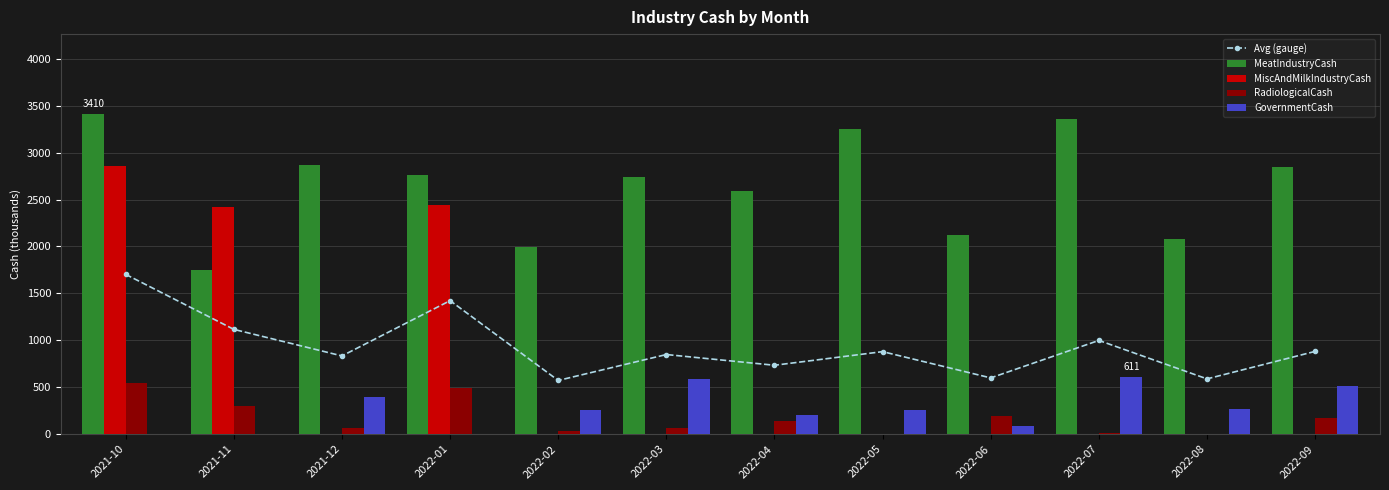

Reading right to left, list all the values displayed in this chart.

Avg (gauge): 2022-09=881.7	2022-08=588.8	2022-07=998.7	2022-06=599.2	2022-05=879.2	2022-04=734.0	2022-03=848.3	2022-02=572.1	2022-01=1422.7	2021-12=833.6	2021-11=1116.5	2021-10=1702.7
MeatIndustryCash: 2022-09=2842.2	2022-08=2077.0	2022-07=3364.0	2022-06=2120.4	2022-05=3252.6	2022-04=2594.8	2022-03=2742.8	2022-02=1997.1	2022-01=2757.3	2021-12=2869.8	2021-11=1745.0	2021-10=3410.8
MiscAndMilkIndustryCash: 2022-09=2.5	2022-08=3.7	2022-07=2.9	2022-06=1.8	2022-05=5.1	2022-04=2.5	2022-03=4.1	2022-02=5.8	2022-01=2444.2	2021-12=2.7	2021-11=2419.6	2021-10=2856.2
RadiologicalCash: 2022-09=169.3	2022-08=6.6	2022-07=16.6	2022-06=191.3	2022-05=0.0	2022-04=137.4	2022-03=61.8	2022-02=31.9	2022-01=488.5	2021-12=62.8	2021-11=301.4	2021-10=543.2
GovernmentCash: 2022-09=513.0	2022-08=267.9	2022-07=611.3	2022-06=83.5	2022-05=259.3	2022-04=201.5	2022-03=584.7	2022-02=253.6	2022-01=0.6	2021-12=399.1	2021-11=0.0	2021-10=0.5